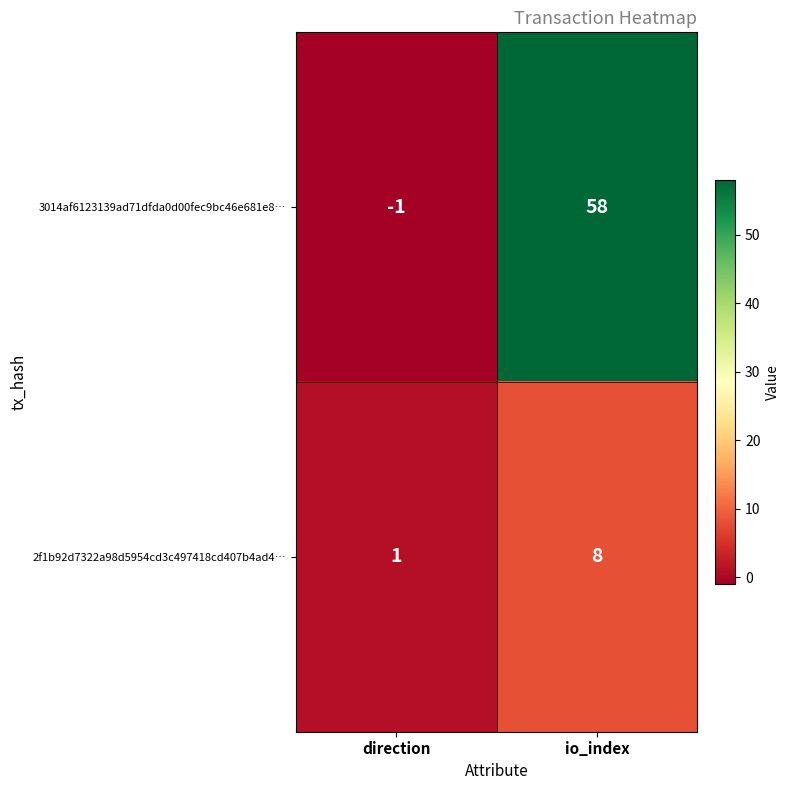

Where is 2f1b92d7322a98d5954cd3c497418cd407b4ad4… nearest to the value 4?

direction